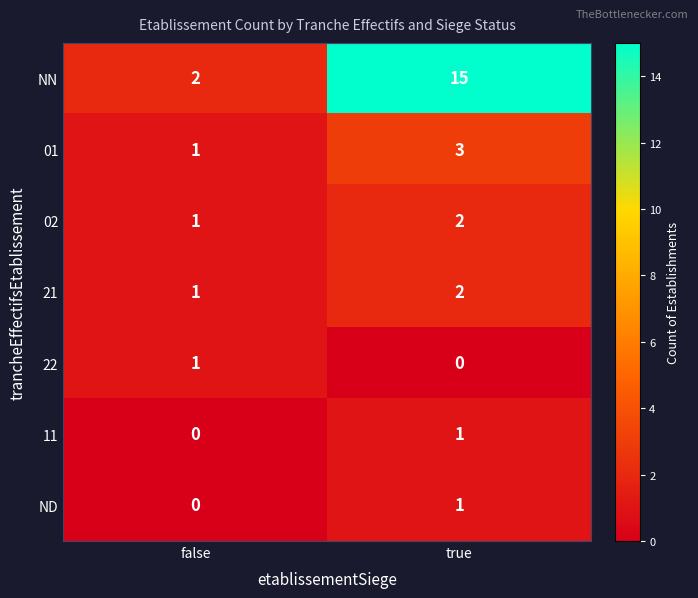

At how many categories does at least one series exceed 1?

2